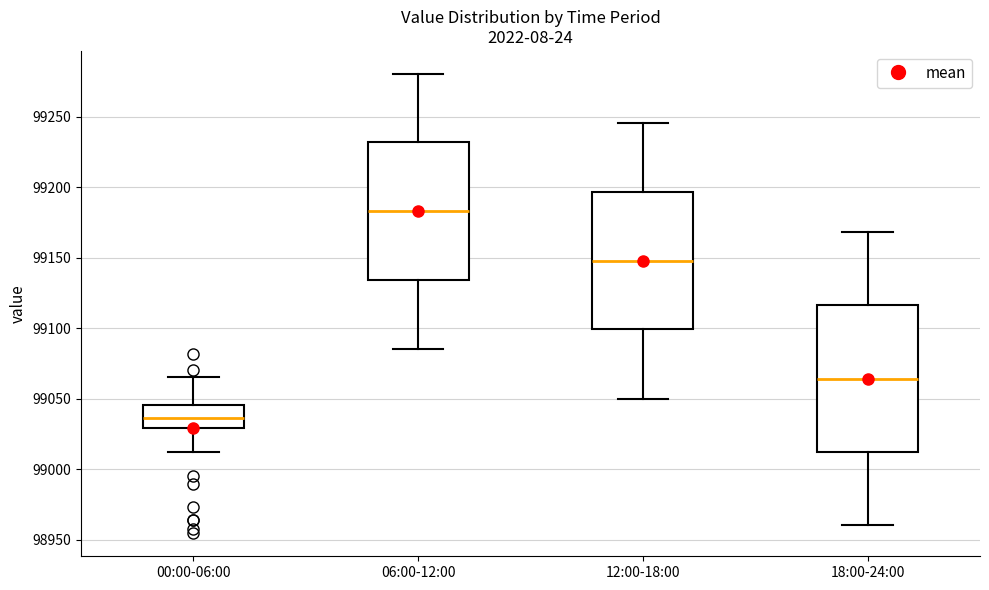

Comparing the boxes themselves (not the whiskers), which one is the tallest?

18:00-24:00